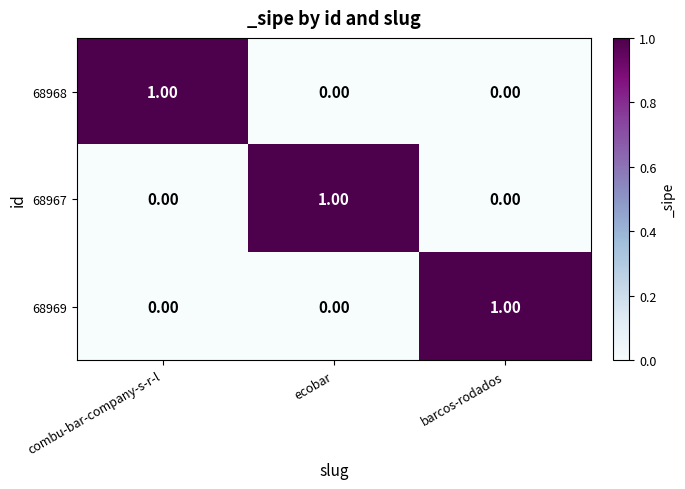

At how many categories does at least one series exceed 0?

3